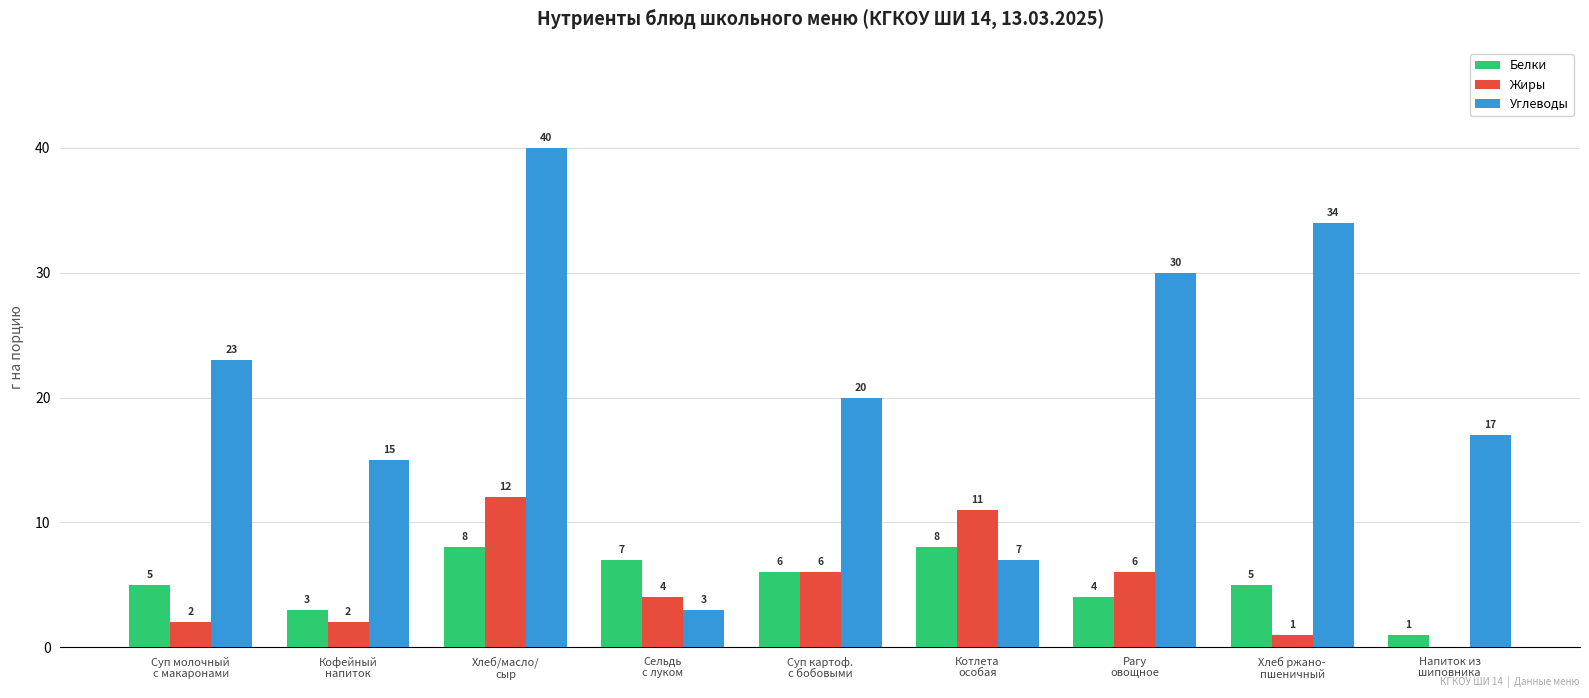

Reading right to left, what are all the values shown in this chart?

Белки: Напиток из
шиповника=1	Хлеб ржано-
пшеничный=5	Рагу
овощное=4	Котлета
особая=8	Суп картоф.
с бобовыми=6	Сельдь
с луком=7	Хлеб/масло/
сыр=8	Кофейный
напиток=3	Суп молочный
с макаронами=5
Жиры: Напиток из
шиповника=0	Хлеб ржано-
пшеничный=1	Рагу
овощное=6	Котлета
особая=11	Суп картоф.
с бобовыми=6	Сельдь
с луком=4	Хлеб/масло/
сыр=12	Кофейный
напиток=2	Суп молочный
с макаронами=2
Углеводы: Напиток из
шиповника=17	Хлеб ржано-
пшеничный=34	Рагу
овощное=30	Котлета
особая=7	Суп картоф.
с бобовыми=20	Сельдь
с луком=3	Хлеб/масло/
сыр=40	Кофейный
напиток=15	Суп молочный
с макаронами=23